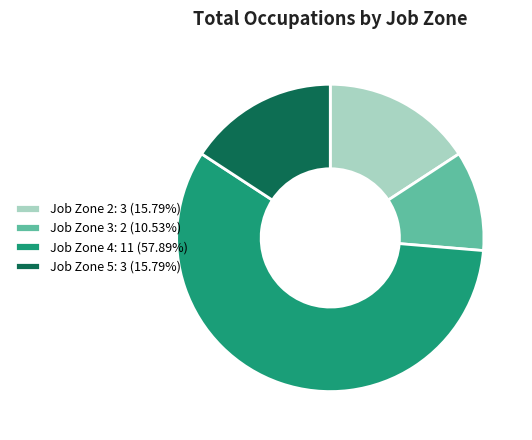

What is the smallest slice in the pie chart?

Job Zone 3